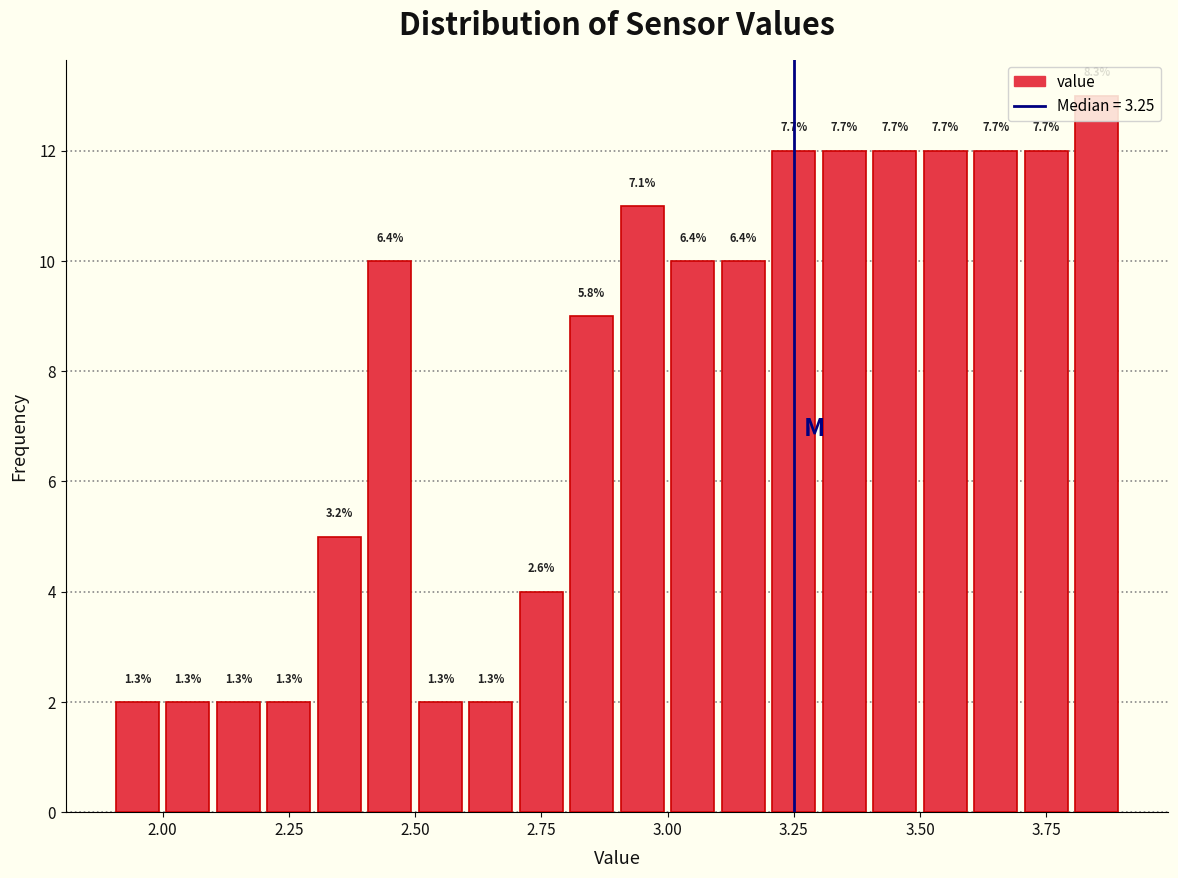

Around what value on the x-axis is the tallest bar? Give the approximate position of its centre, as read against the axis.

3.85